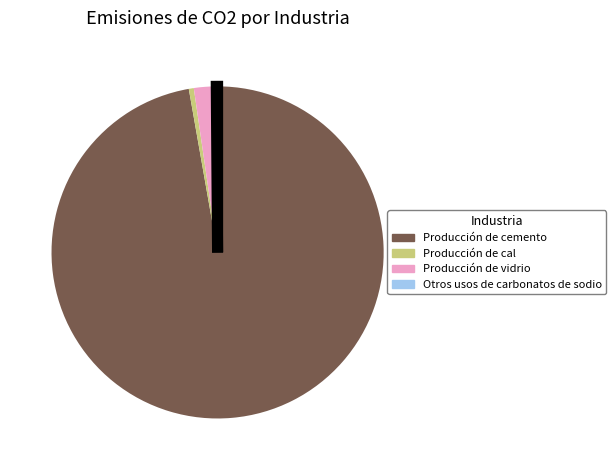

Combined, do Producción de cal and Producción de vidrio account for over 50%?

No